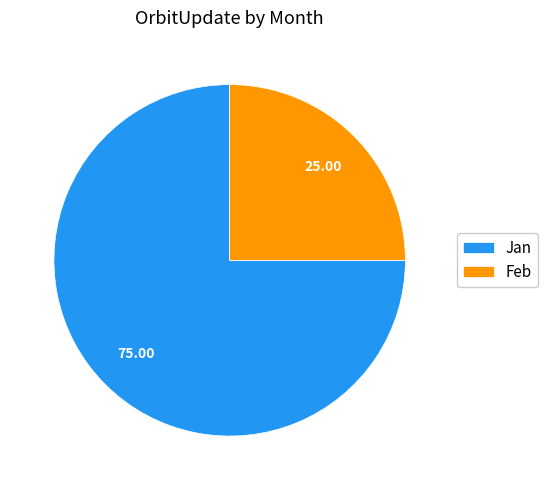

What is the ratio of the value at Jan to the value at Feb?

3.0